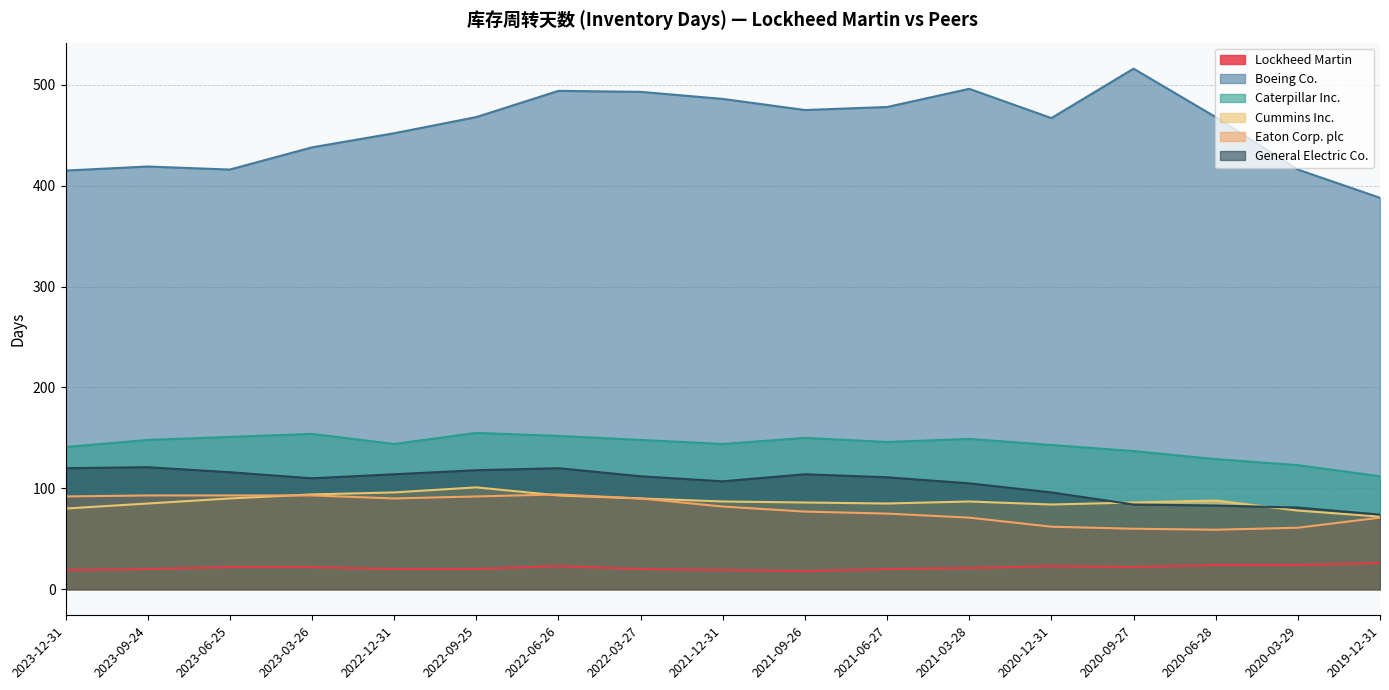

What is the value of the General Electric Co. point at the 2nd from the left?

121